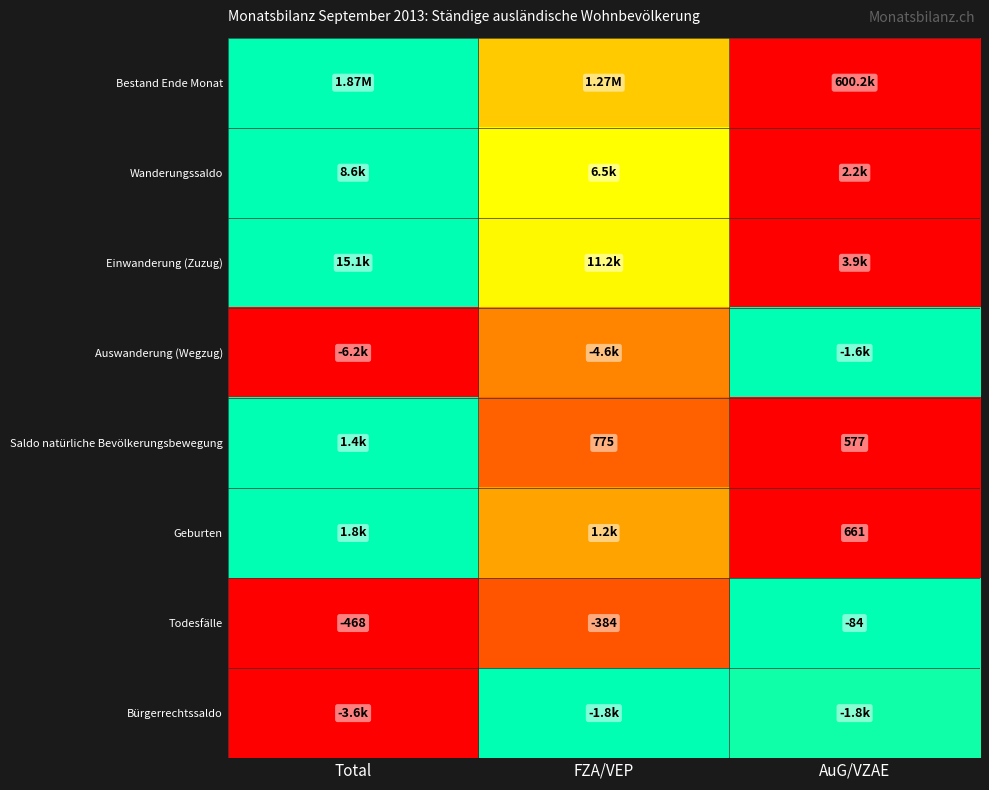

At which category does the chart reach its peak across all series?

Total